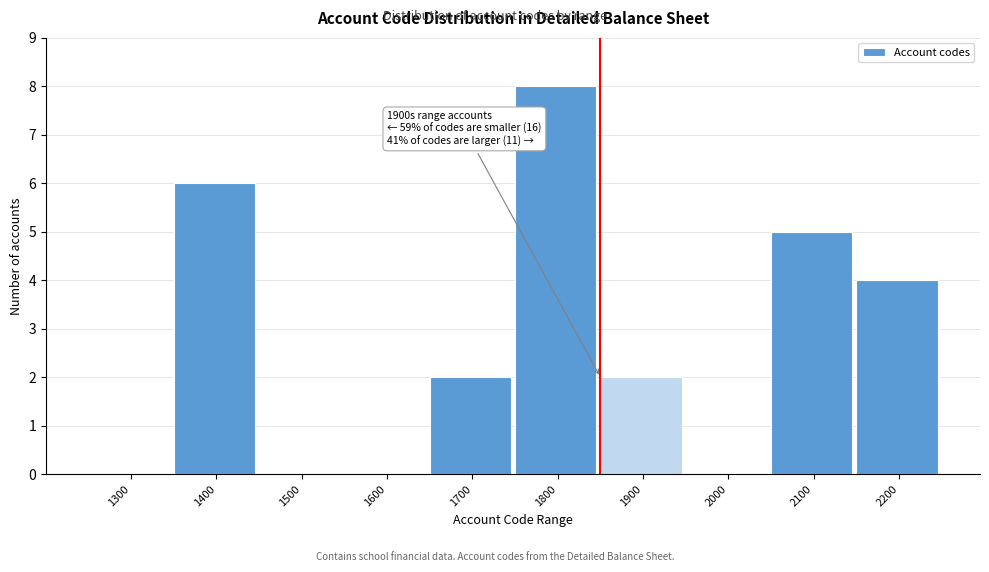

Reading left to right, extract all data points from this chart.

1300=0	1400=6	1500=0	1600=0	1700=2	1800=8	1900=2	2000=0	2100=5	2200=4